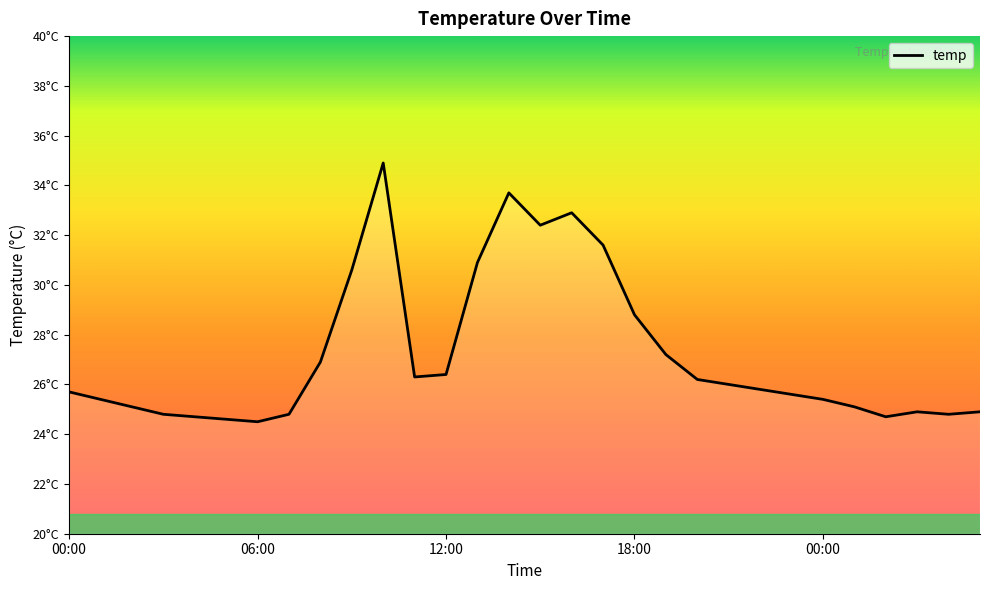

What is the smallest value displayed?

24.5